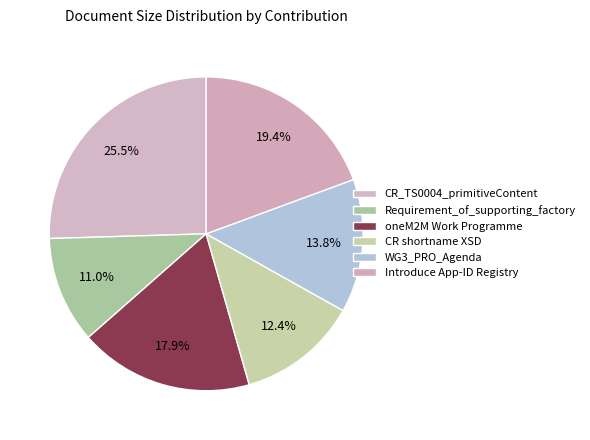

How many segments does this pie chart have?

6